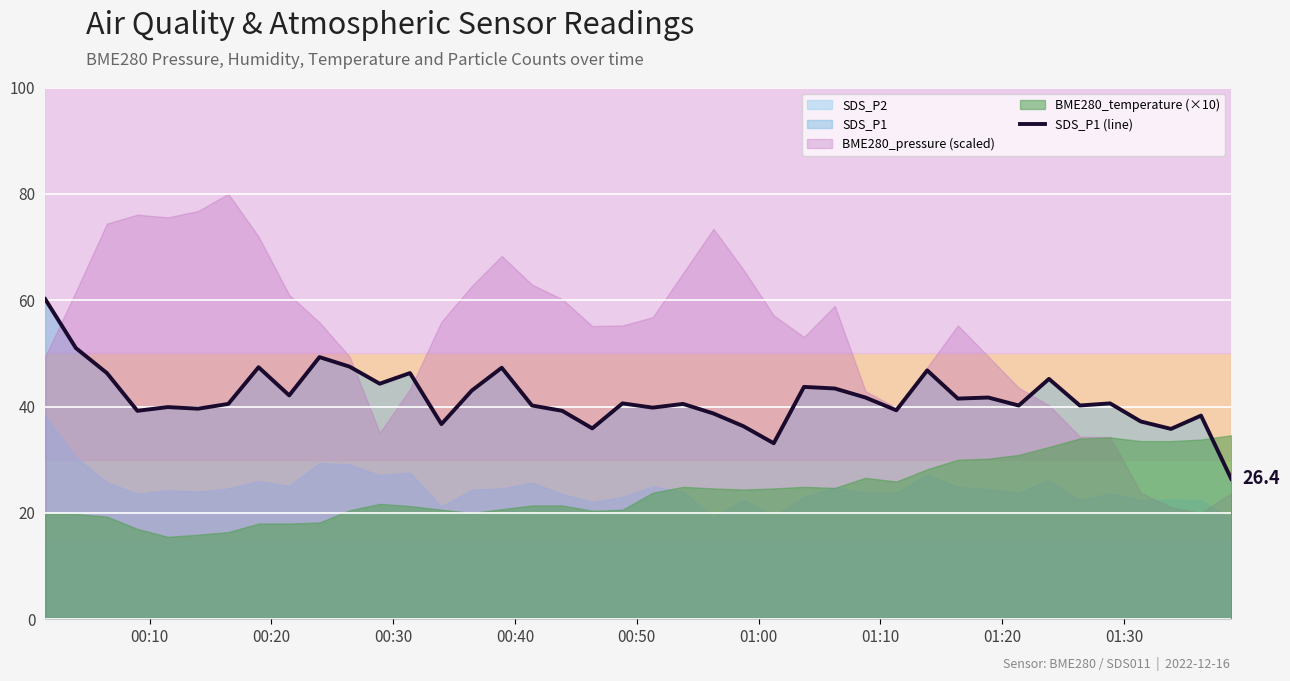

What is the maximum value for SDS_P1 (line)?

60.2